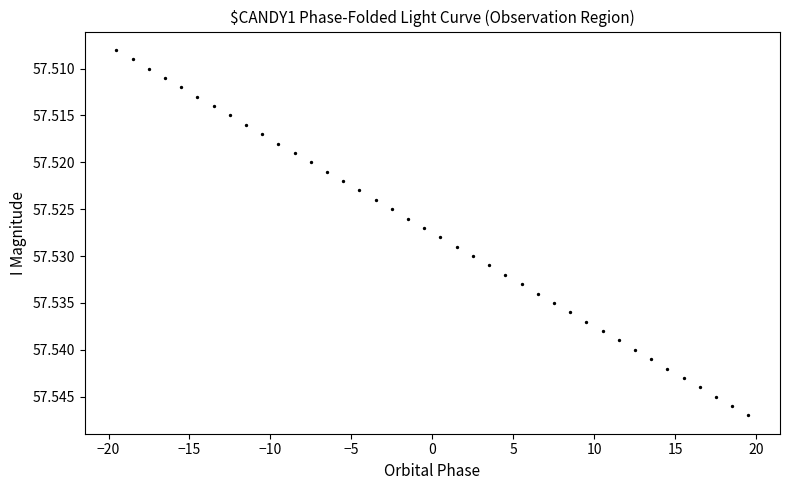

What is the range of X values (max minus min)?

39.0